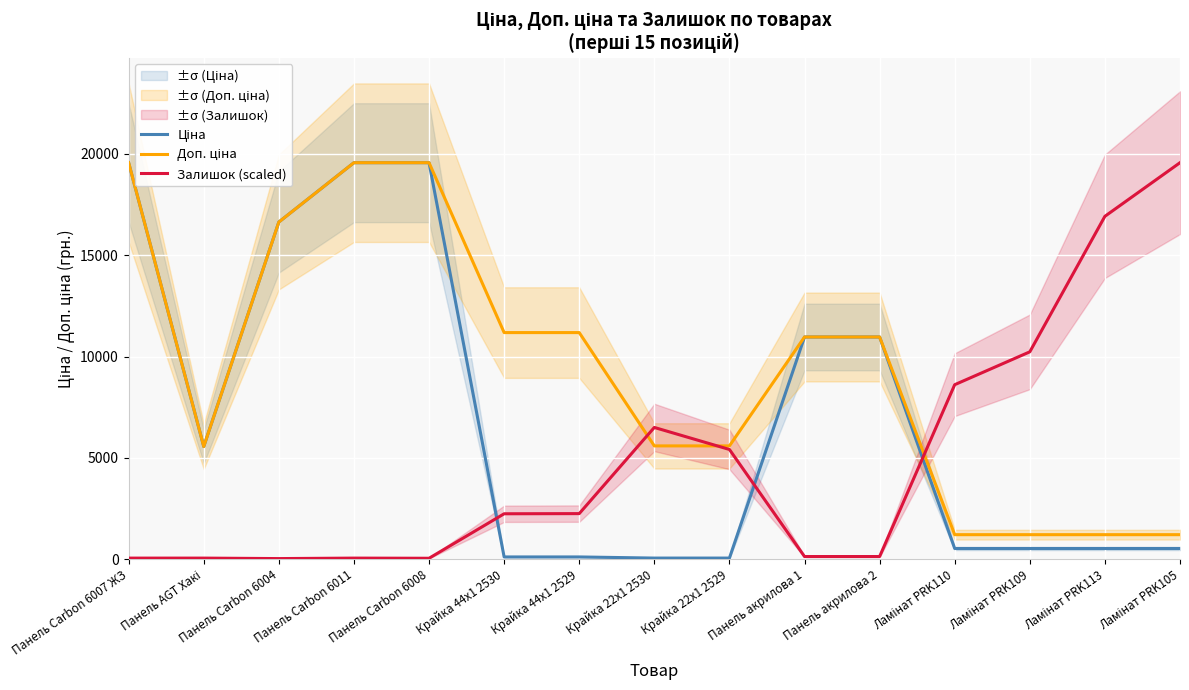

At which category does Залишок (scaled) reach its first local peak?

Панель Carbon 6011